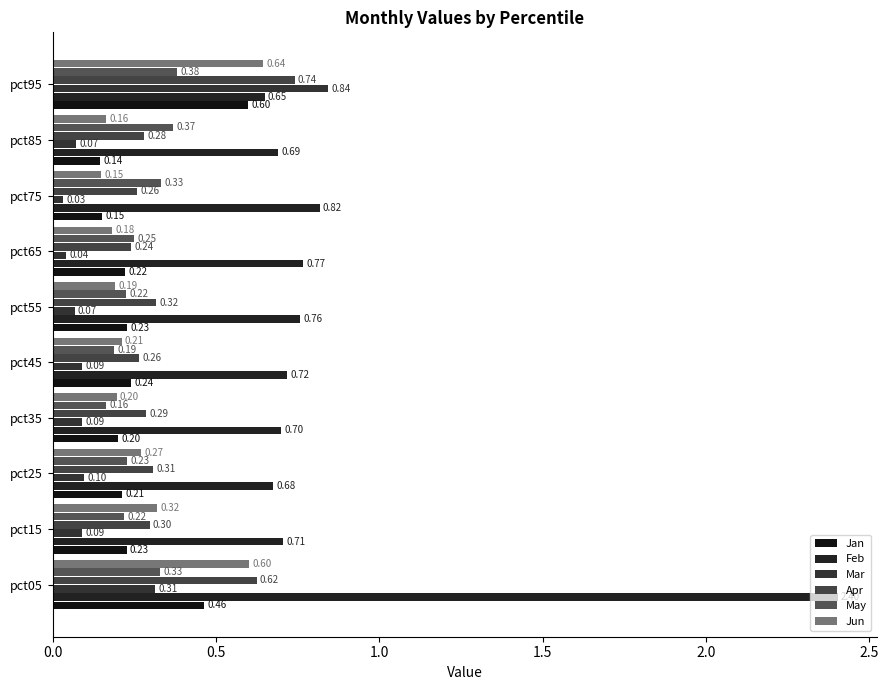

How many distinct data groups are displayed?

6